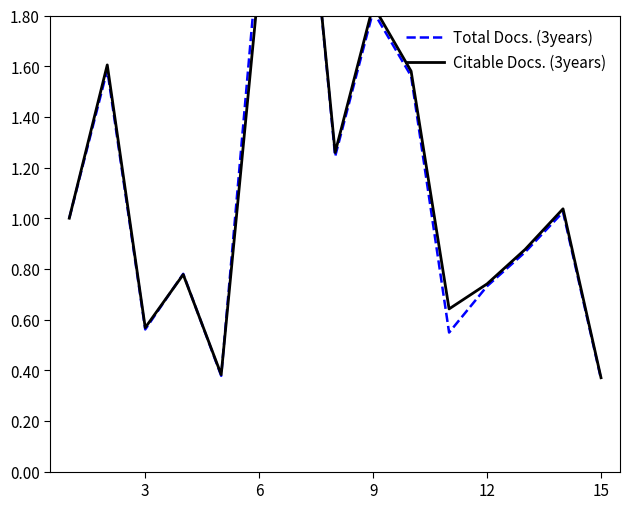

Reading left to right, list all the values displayed in this chart.

Total Docs. (3years): 1.0	1.6	0.6	0.8	0.4	2.1	2.8	1.2	1.8	1.6	0.5	0.7	0.9	1.0	0.4
Citable Docs. (3years): 1.0	1.6	0.6	0.8	0.4	1.9	2.8	1.3	1.8	1.6	0.6	0.7	0.9	1.0	0.4